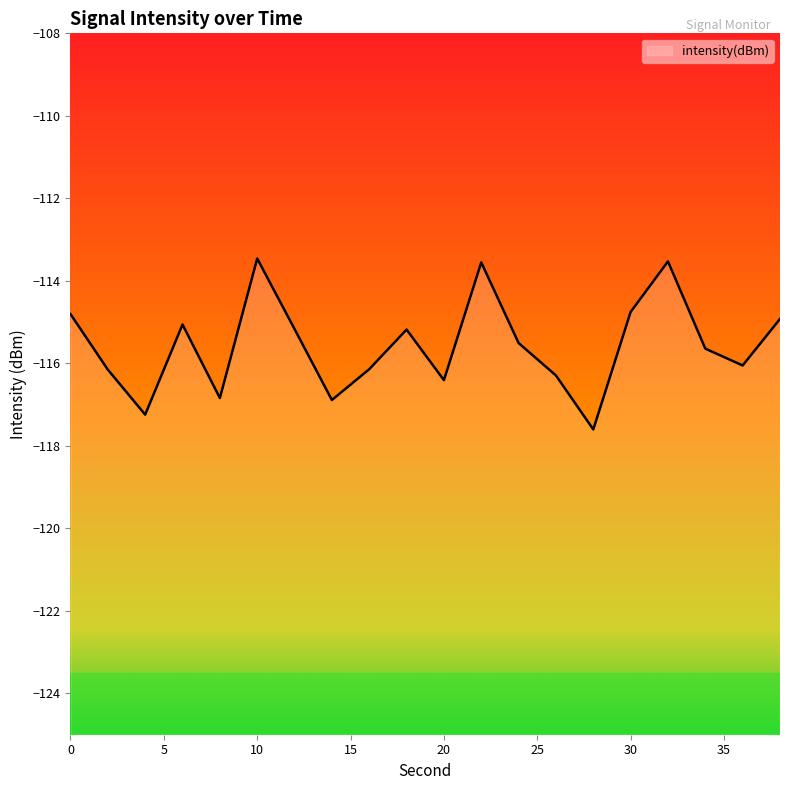

Reading left to right, extract all data points from this chart.

-114.8	-116.2	-117.2	-115.1	-116.8	-113.5	-115.2	-116.9	-116.1	-115.2	-116.4	-113.6	-115.5	-116.3	-117.6	-114.8	-113.5	-115.6	-116.1	-114.9